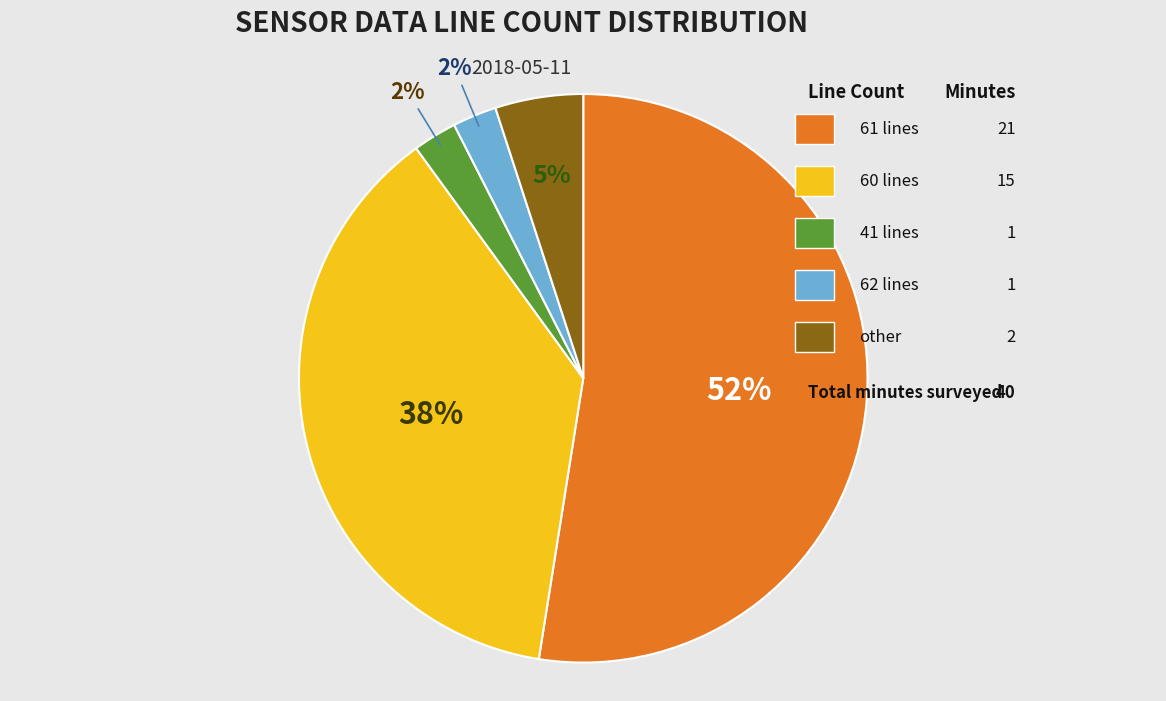

To the nearest percent, what is the difference between the largest and smallest slice percentages?

50%